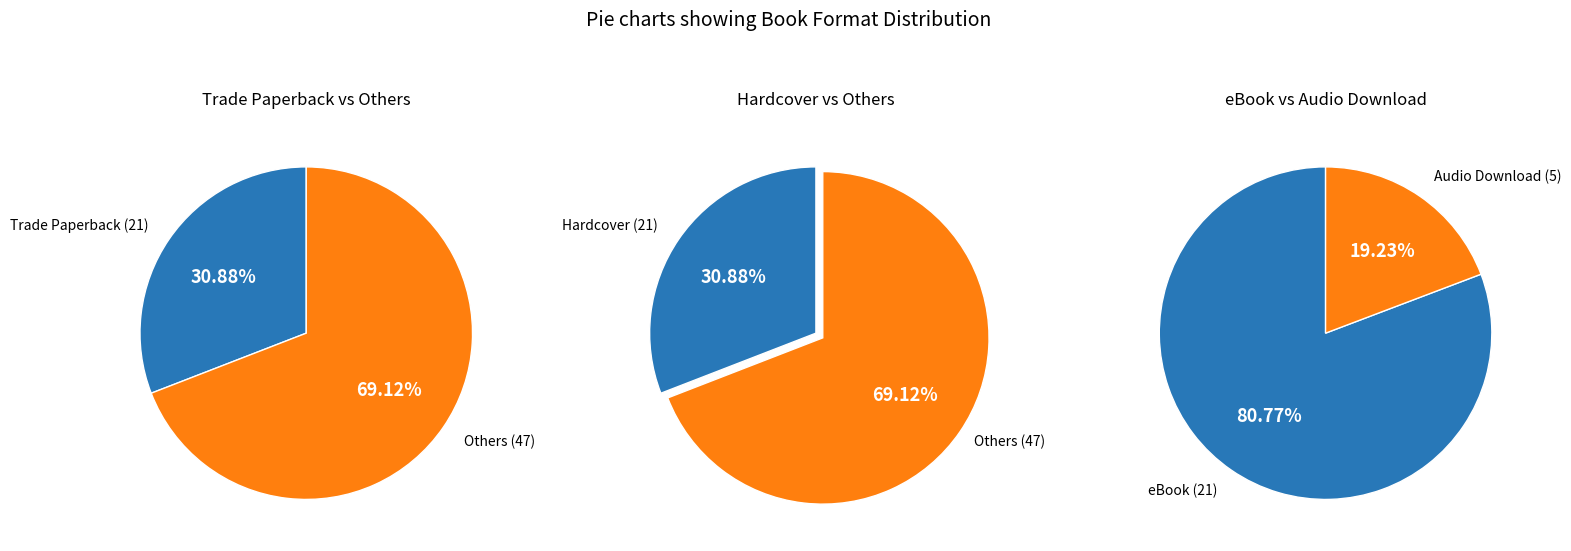

Does Audio Download represent more than half of the total?

No